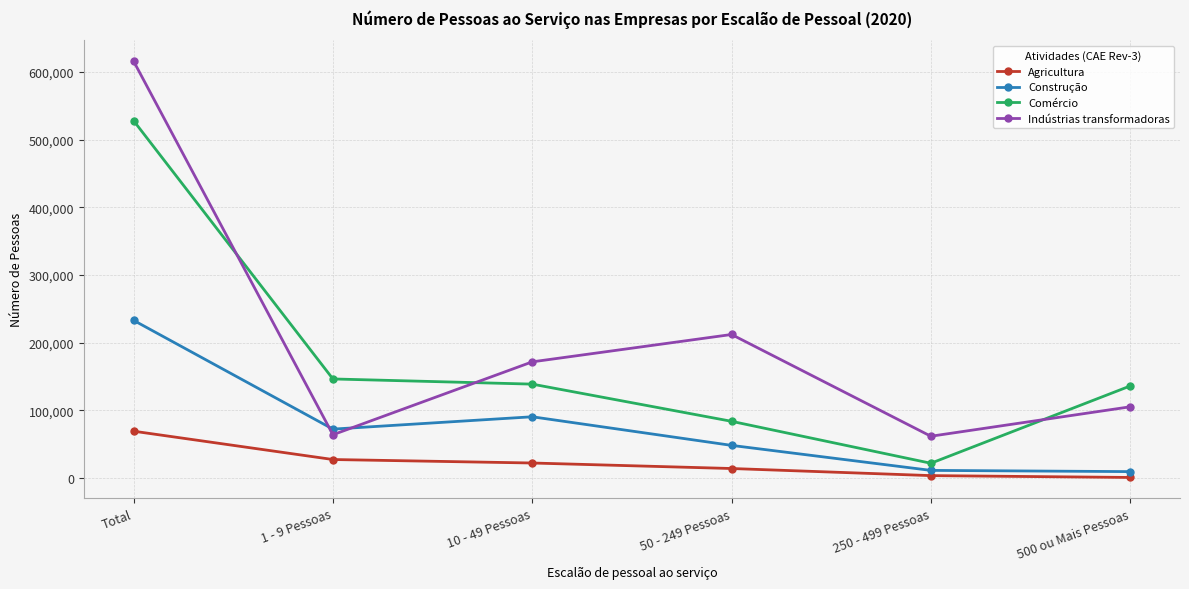

Is this an area chart (filled region under the line)?

No